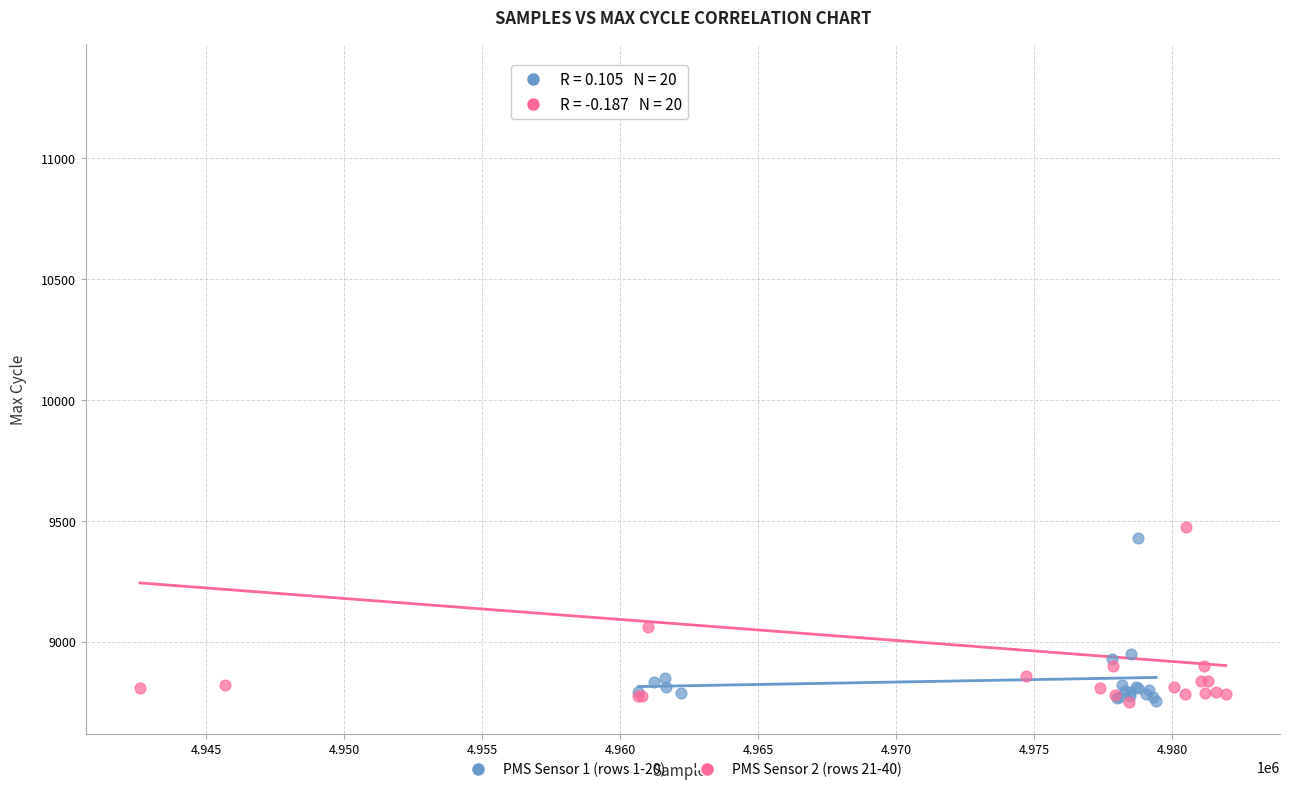

Which series reaches the maximum Y coordinate?

PMS Sensor 2 (rows 21-40)